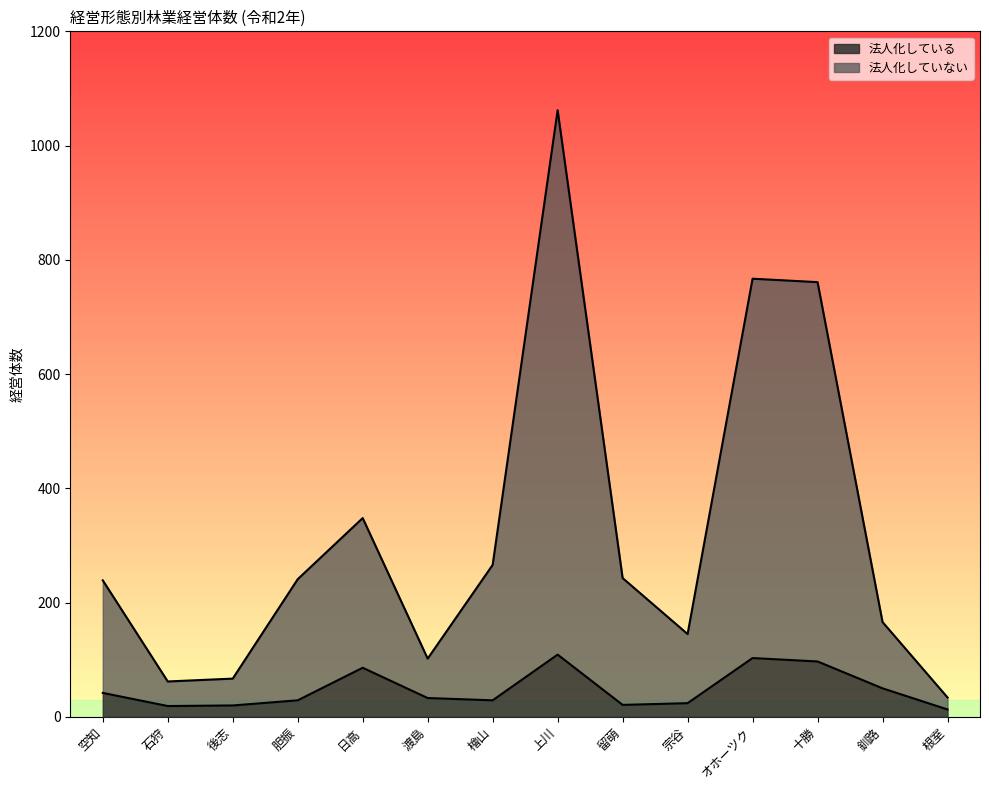

What is the average value of the 法人化している series?

48